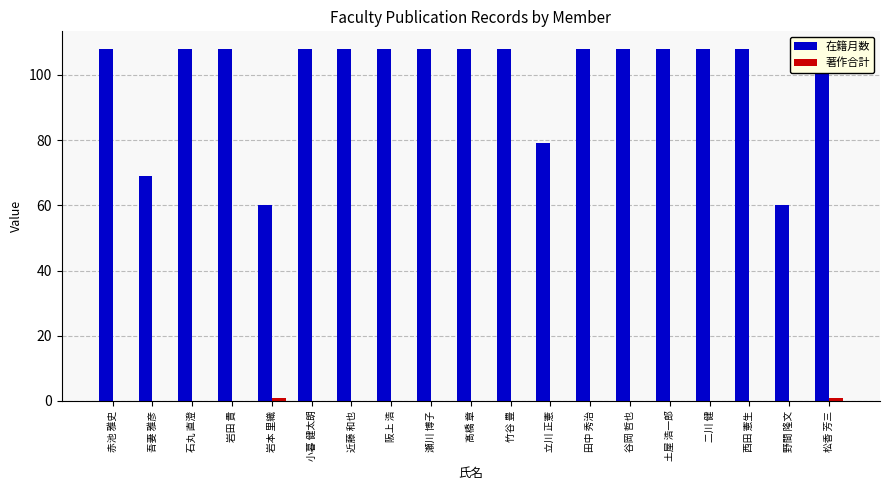

At how many categories does at least one series exceed 80?

15